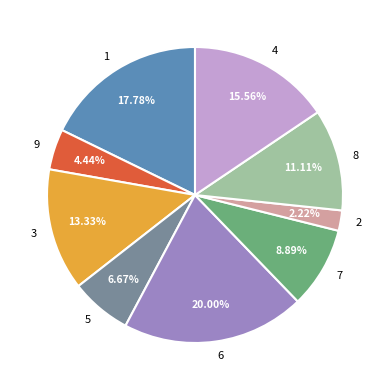

What is the largest slice in the pie chart?

6